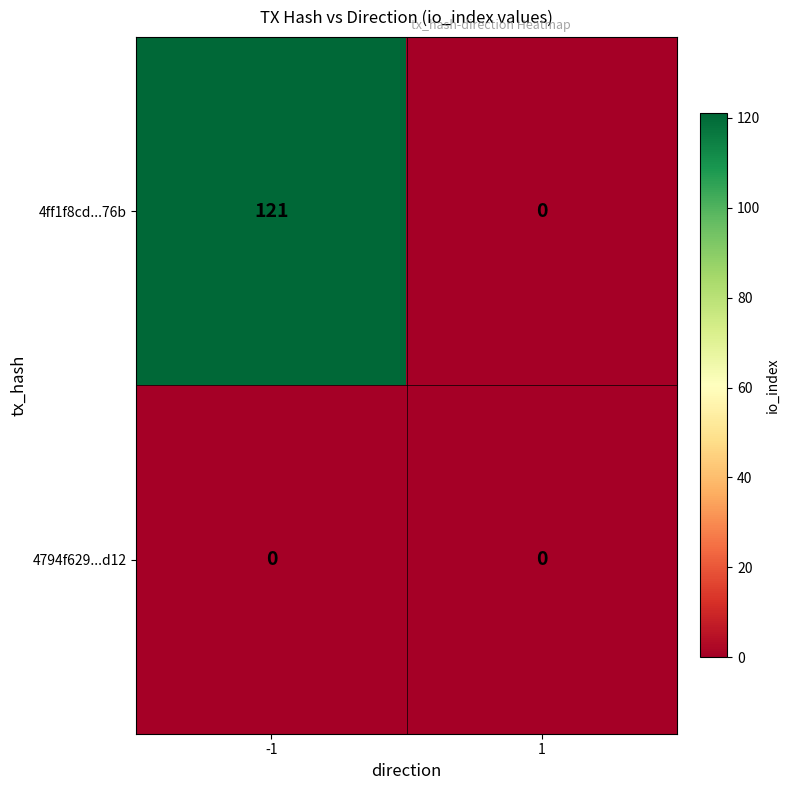

Reading left to right, transcribe all the data shown in this chart.

4ff1f8cd...76b: 121	0
4794f629...d12: 0	0